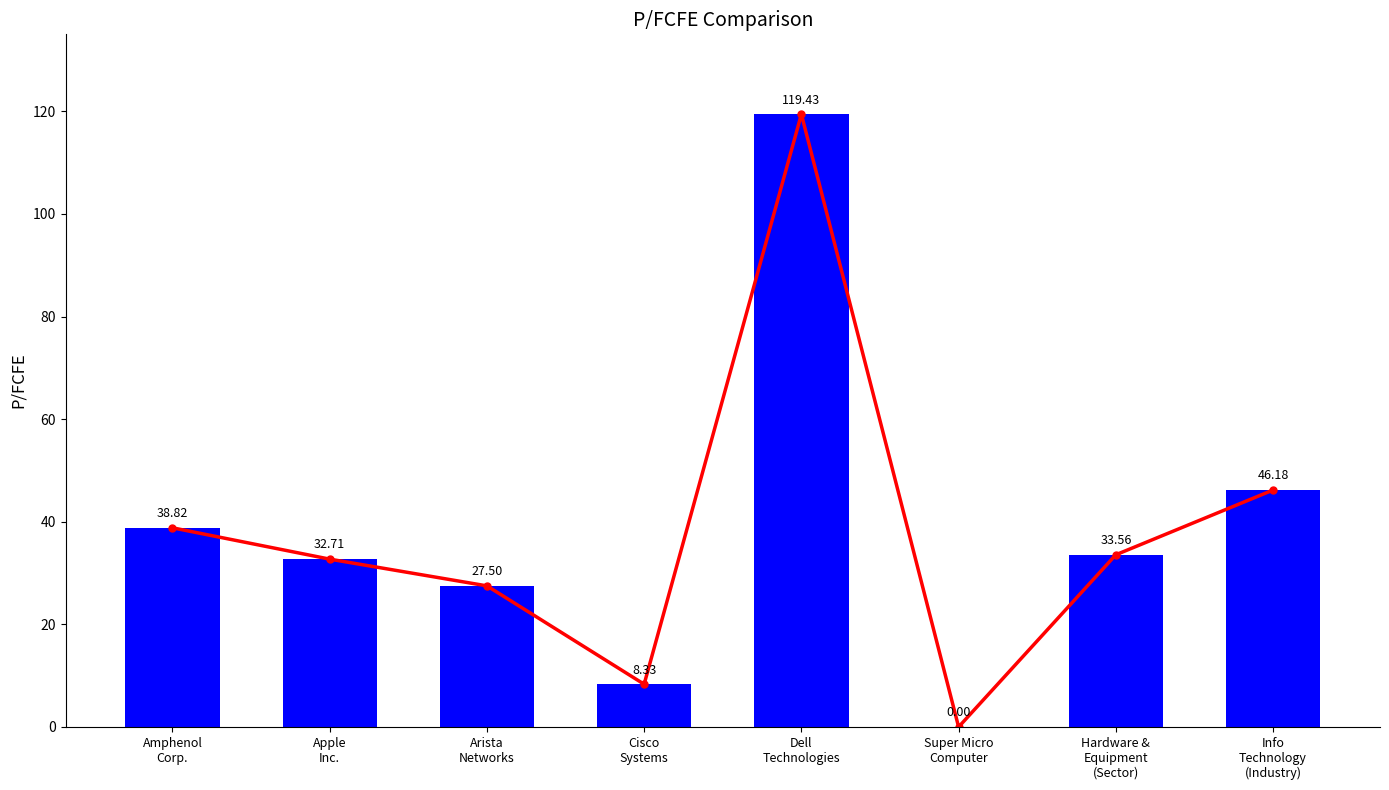

The value at Amphenol
Corp. is 38.8. True or false?

True